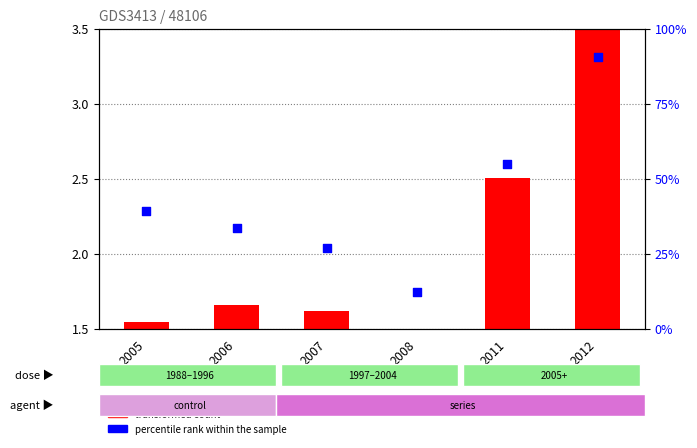

Which series has the largest Y range (max minus min)?

percentile rank within the sample